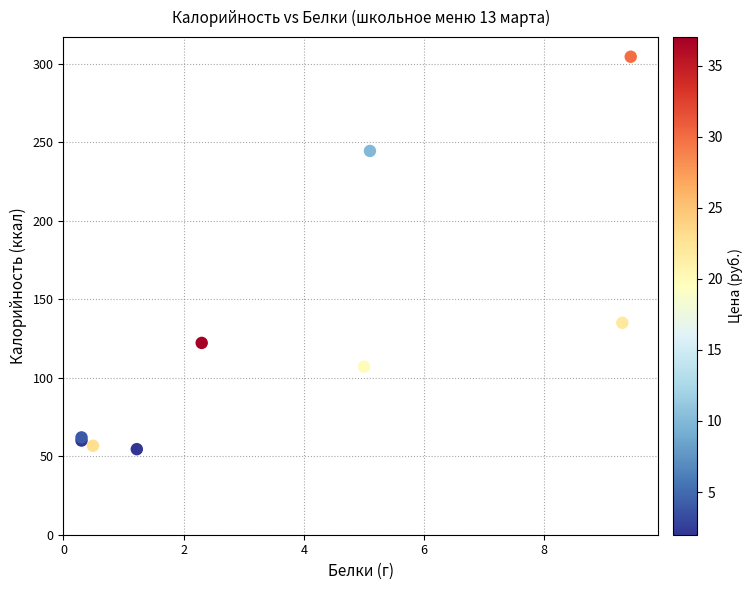

What Y value in the scatter plot is closest to 179?

135.0